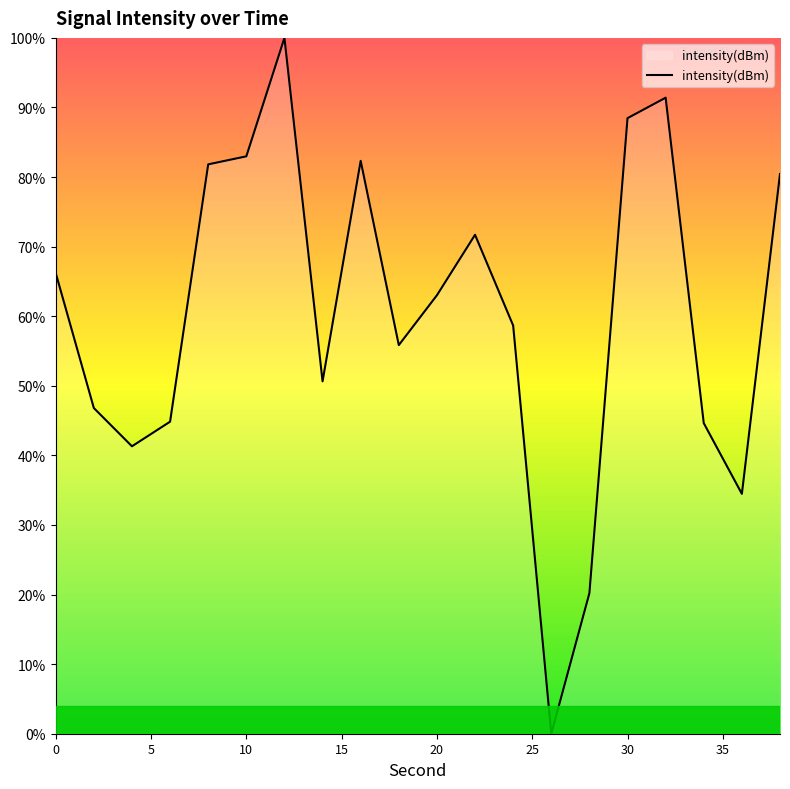

What is the difference between the maximum and minimum values?

100.0